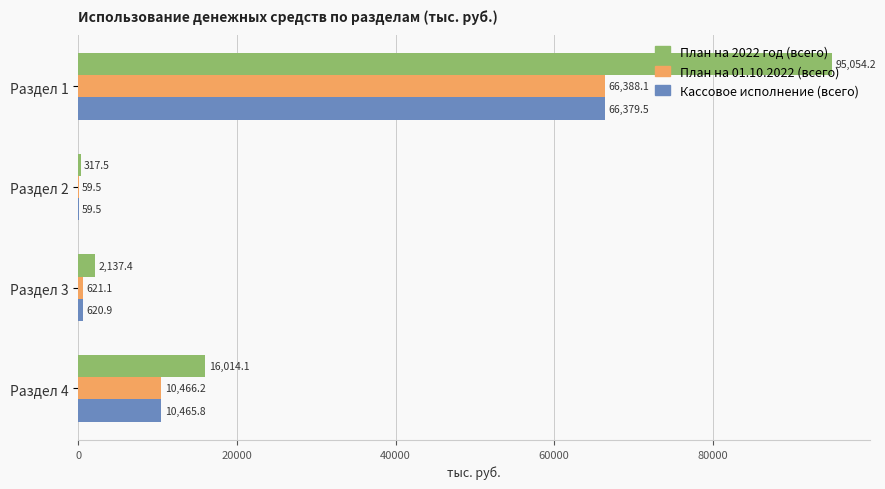

Where is Кассовое исполнение (всего) nearest to the value 33219?

Раздел 4